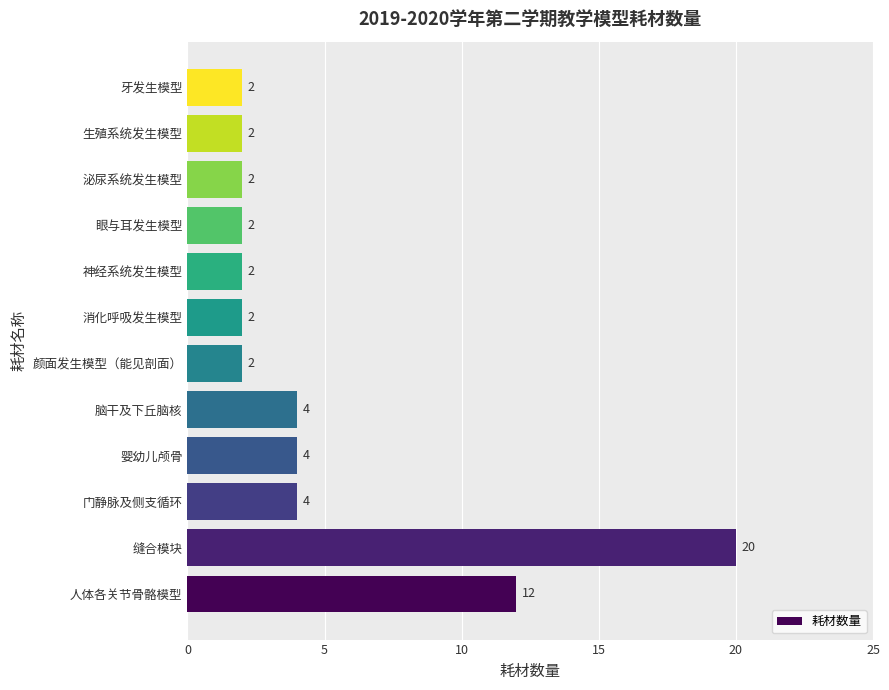

Does the chart contain stacked bars?

No